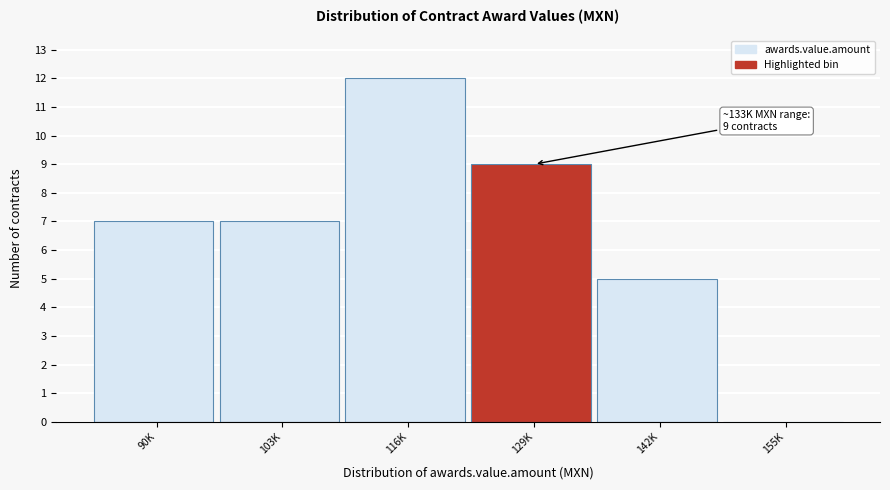

Reading left to right, list all the values displayed in this chart.

90K=7	103K=7	116K=12	129K=9	142K=5	155K=0